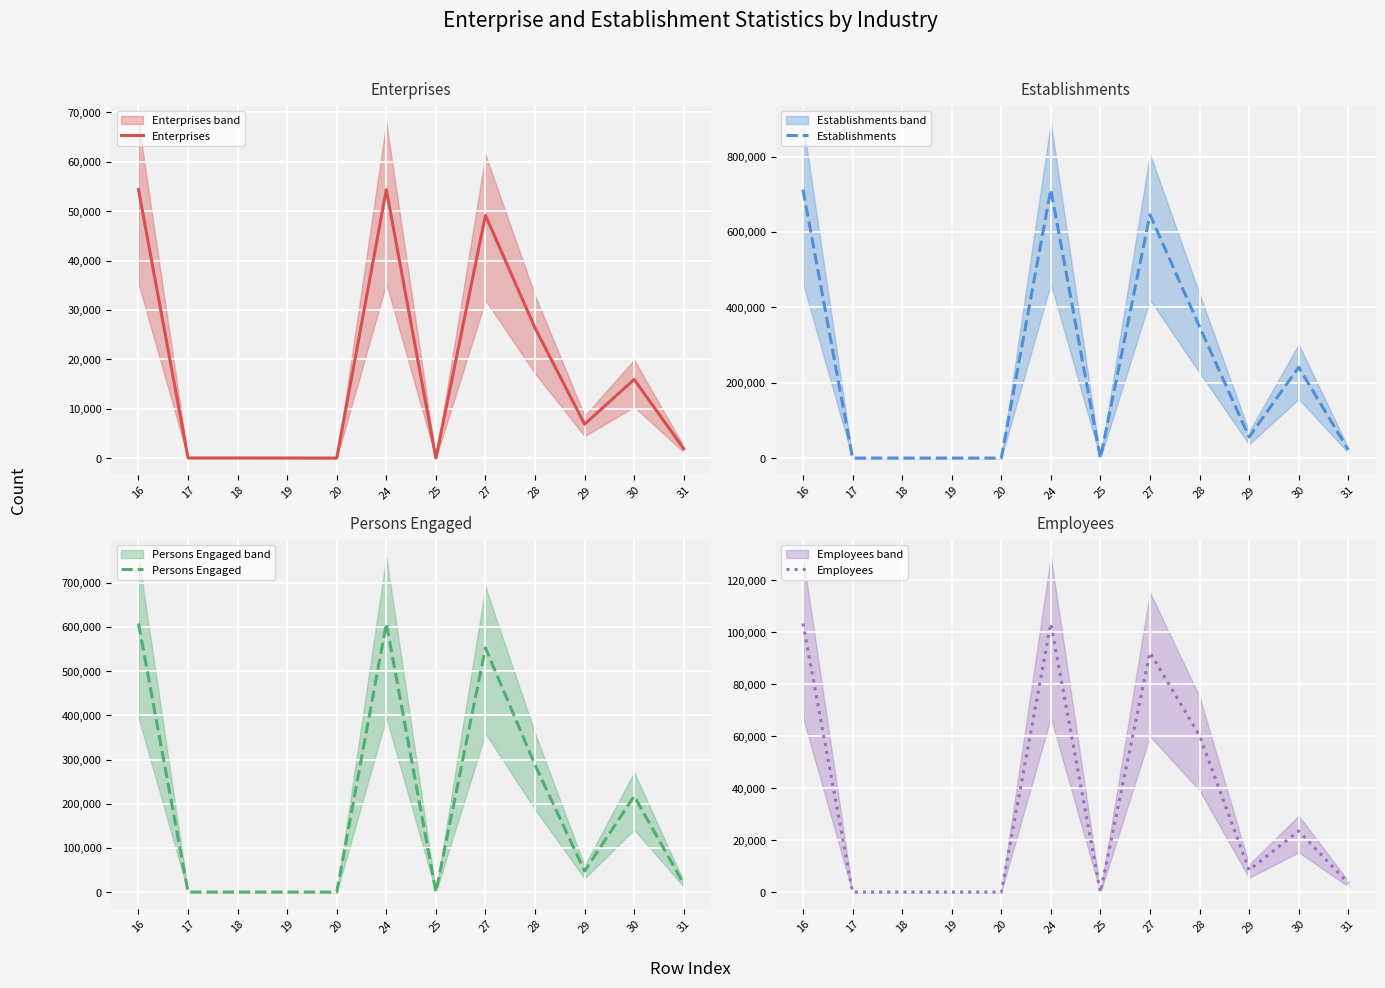

True or false: Enterprises has more than 0 interior local peaks.

True